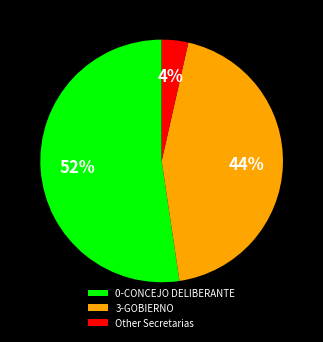

To the nearest percent, what is the average slice percentage?

33%